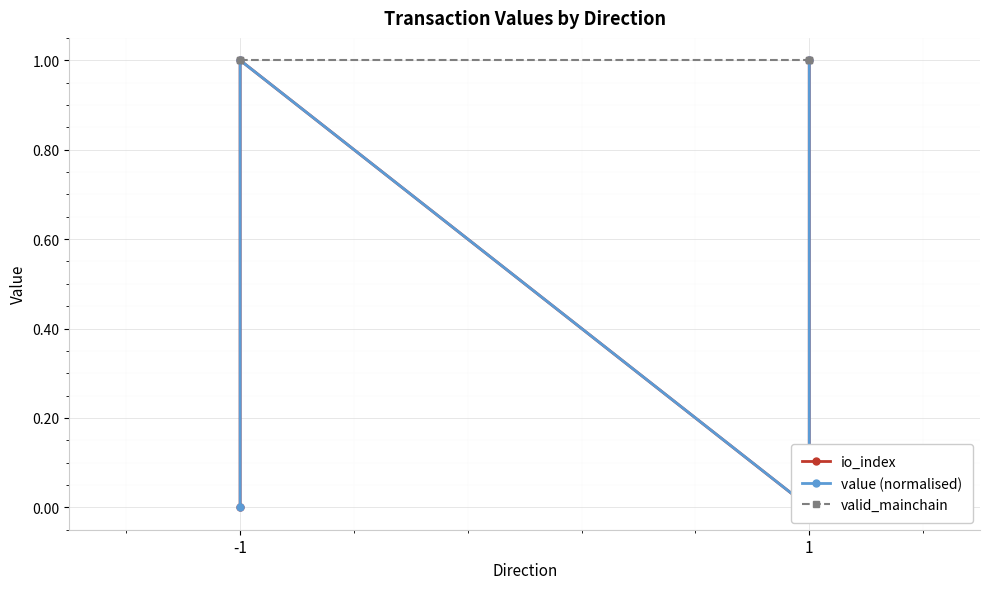

At how many categories does at least one series exceed 0?

4